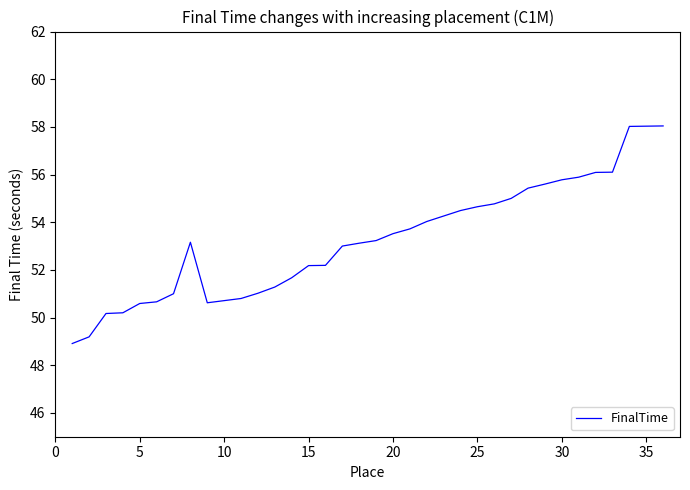

What is the maximum value shown in the chart?

58.0